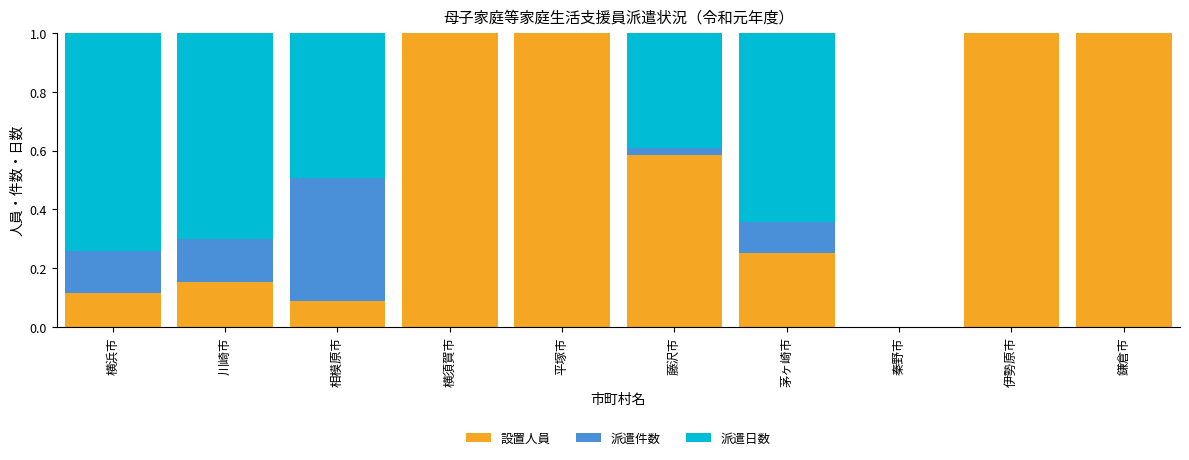

What are all the series names shown in the legend?

設置人員, 派遣件数, 派遣日数